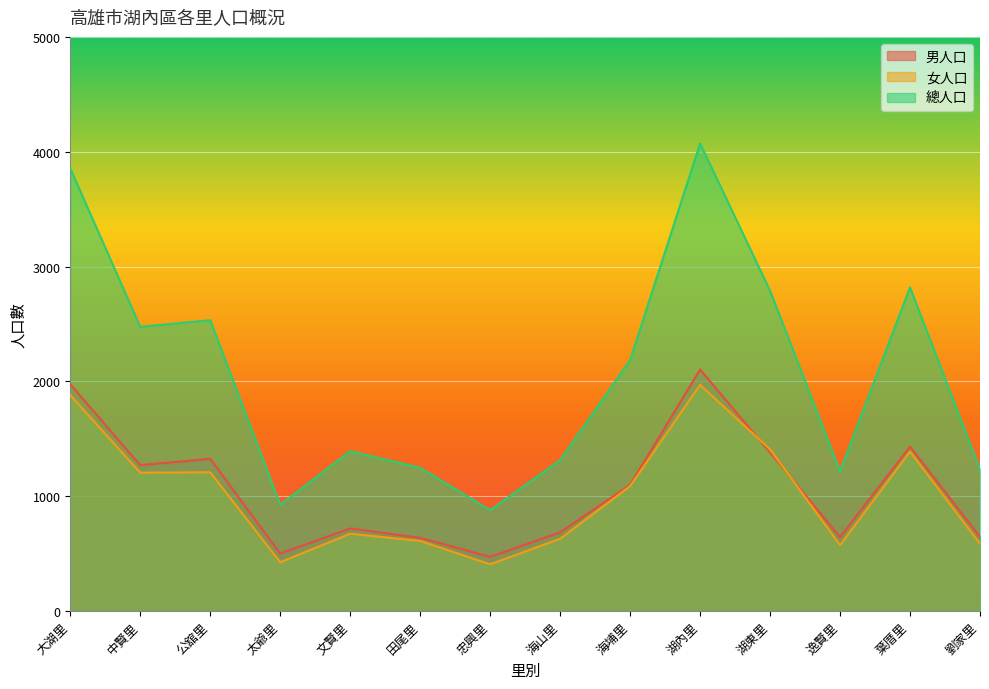

Reading right to left, list all the values displayed in this chart.

男人口: 646	1431	643	1381	2103	1098	685	471	637	719	500	1325	1270	1974
女人口: 586	1388	574	1408	1969	1088	629	407	610	673	425	1208	1205	1880
總人口: 1232	2819	1217	2789	4072	2185	1314	878	1247	1392	925	2533	2475	3854